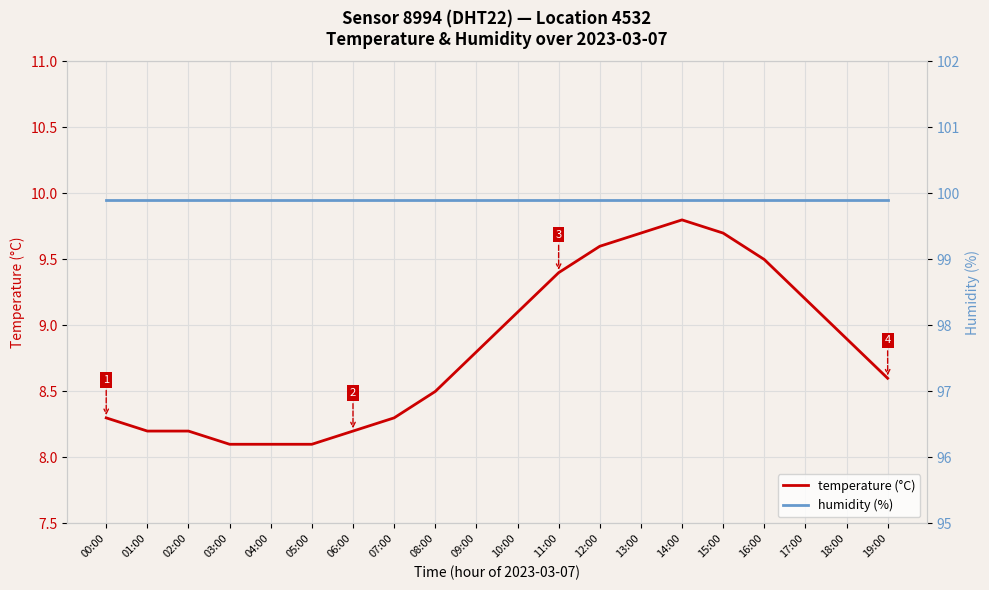

The value of temperature (°C) at 02:00 is 2.1. True or false?

False